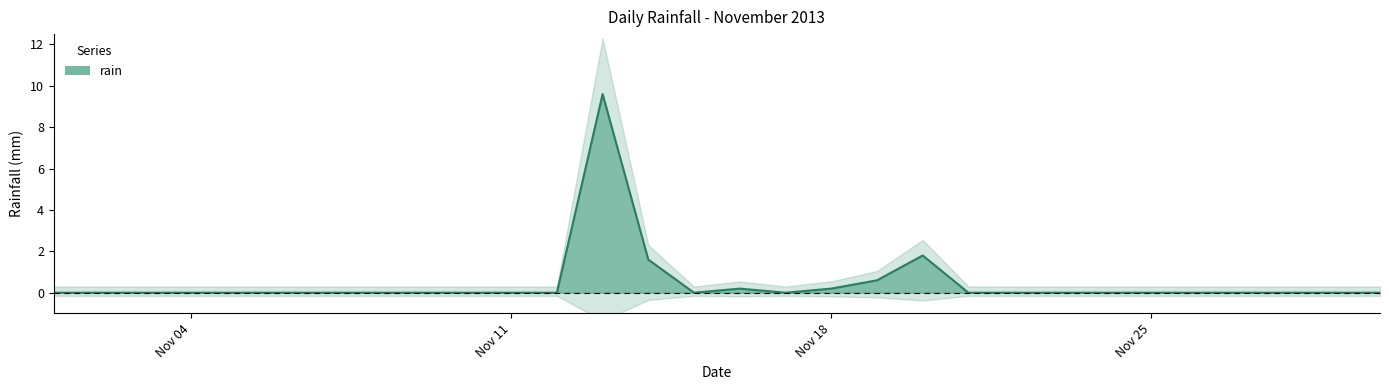

List the labels in order of value, smallest first.

2013-11-01, 2013-11-02, 2013-11-03, 2013-11-04, 2013-11-05, 2013-11-06, 2013-11-07, 2013-11-08, 2013-11-09, 2013-11-10, 2013-11-11, 2013-11-12, 2013-11-15, 2013-11-17, 2013-11-21, 2013-11-22, 2013-11-23, 2013-11-24, 2013-11-25, 2013-11-26, 2013-11-27, 2013-11-28, 2013-11-29, 2013-11-30, 2013-11-16, 2013-11-18, 2013-11-19, 2013-11-14, 2013-11-20, 2013-11-13